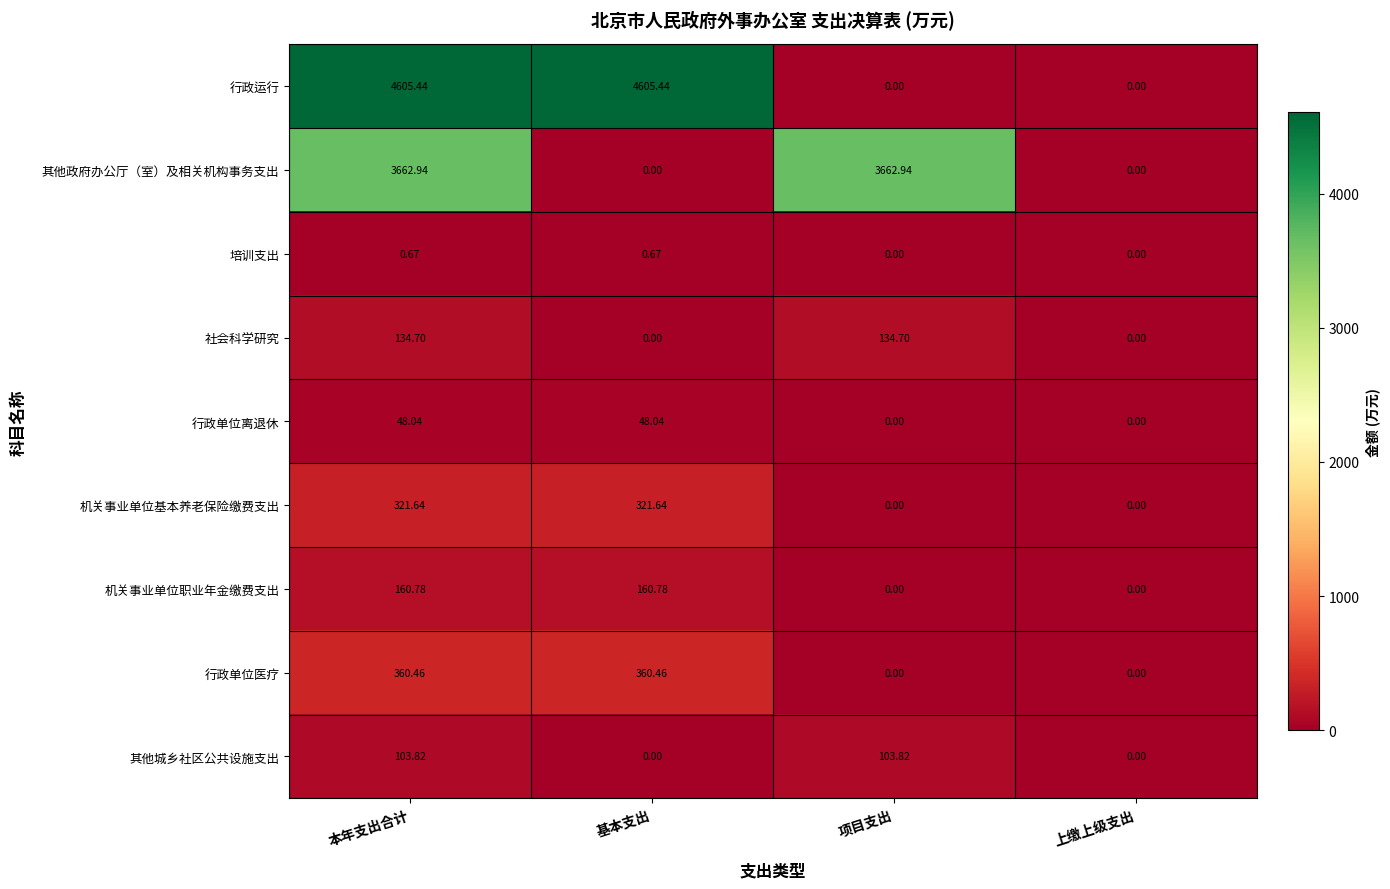

How many positive values does the 其他城乡社区公共设施支出 series have?

2